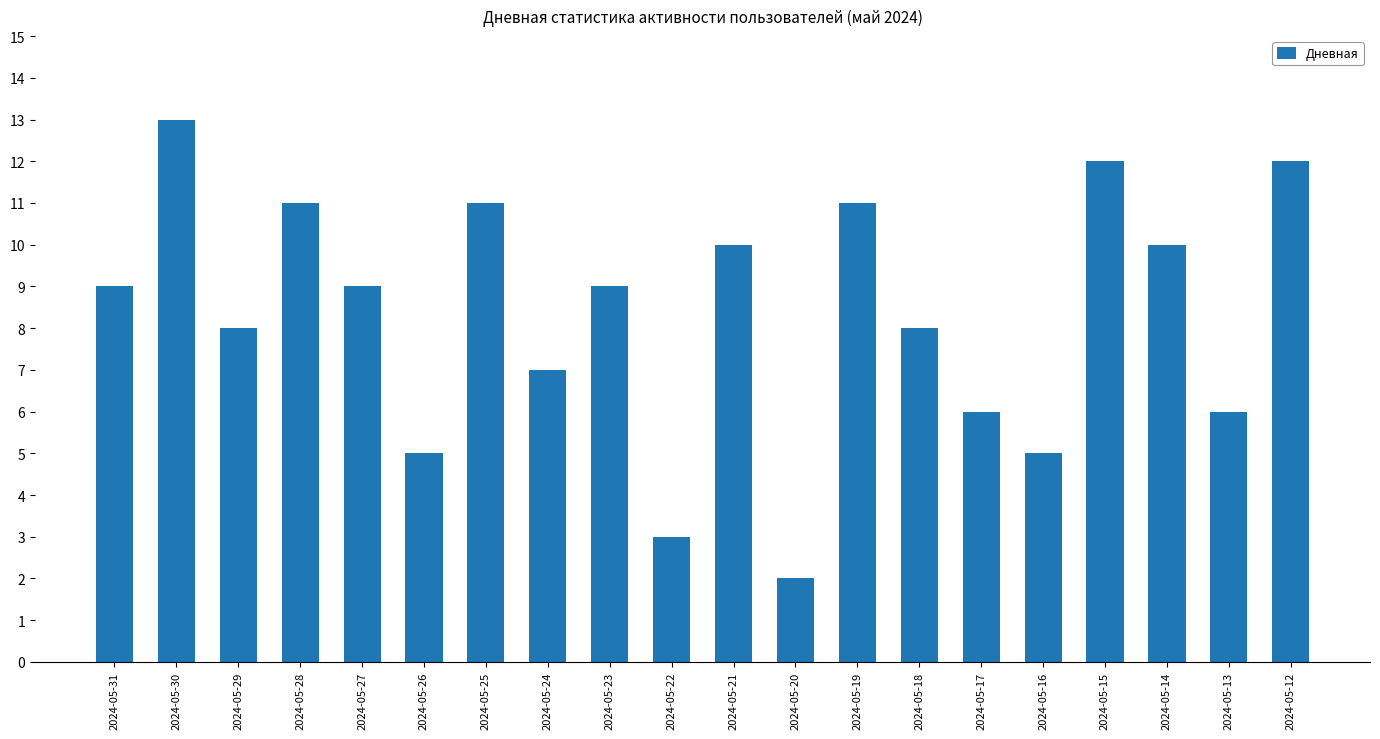

What is the difference between the values at 2024-05-15 and 2024-05-13?

6